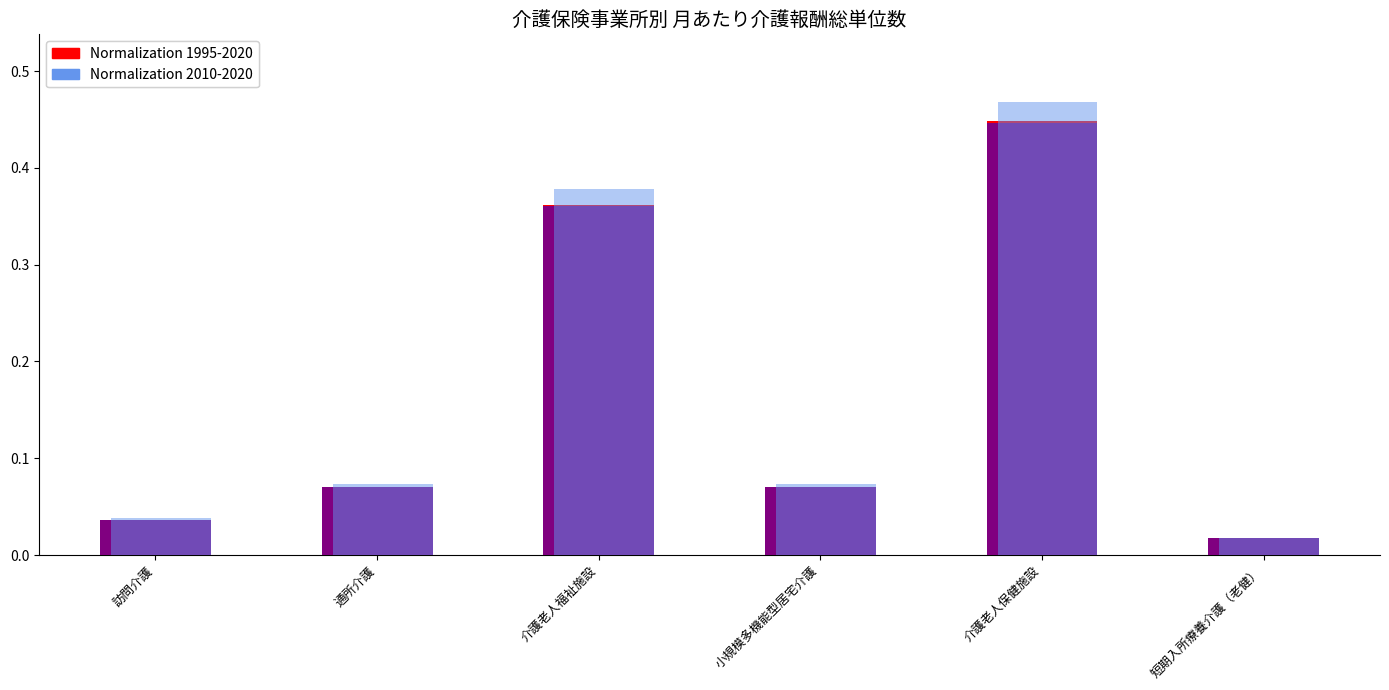

The Normalization 1995-2020 series shows 0.1 at 小規模多機能型居宅介護. True or false?

False